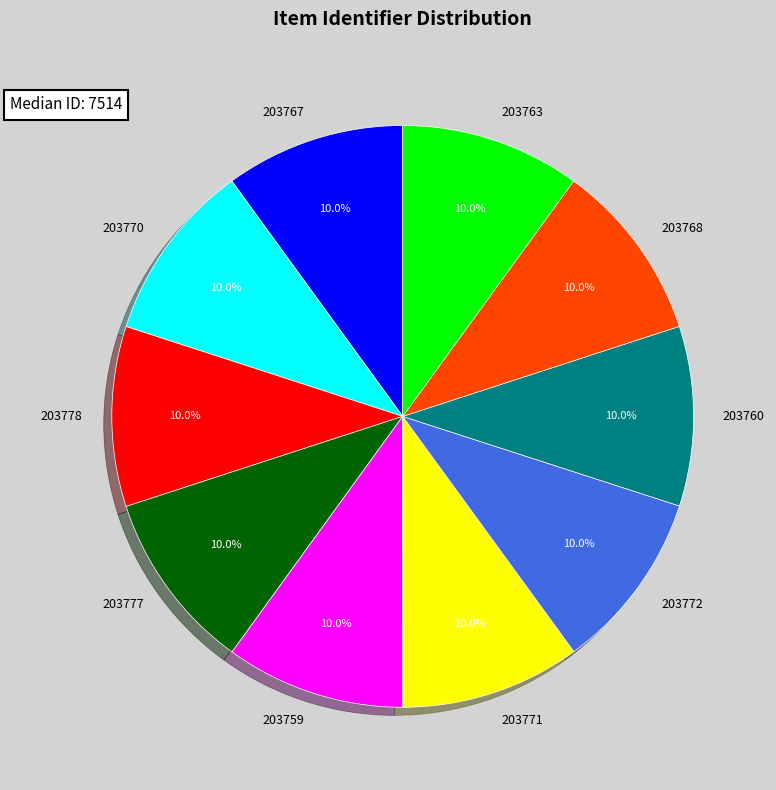

Approximately how many times larger is the value at 203778 compared to 203777?

1.0